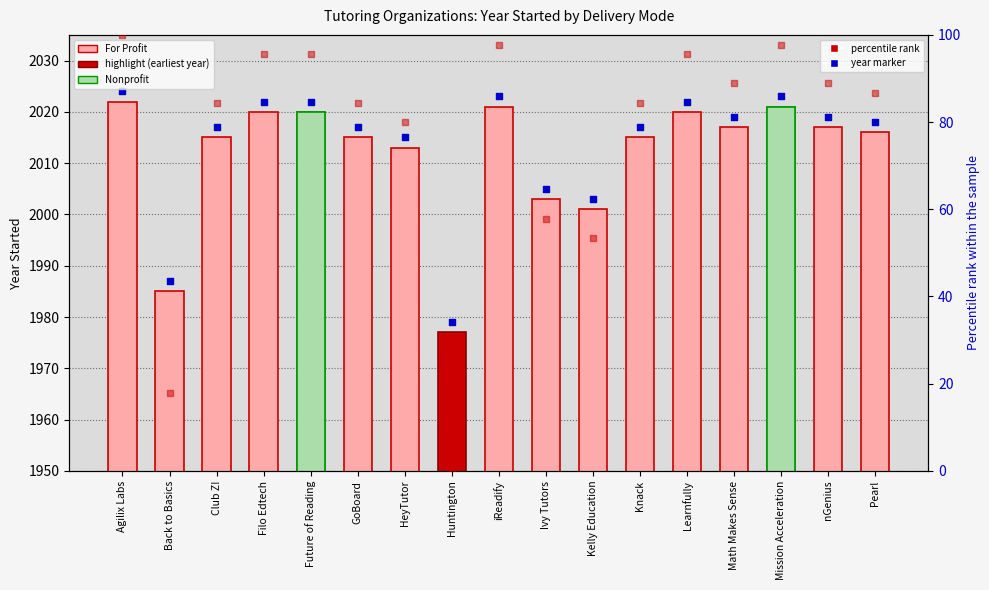

What is the total value across all series at Kelly Education?

4057.3